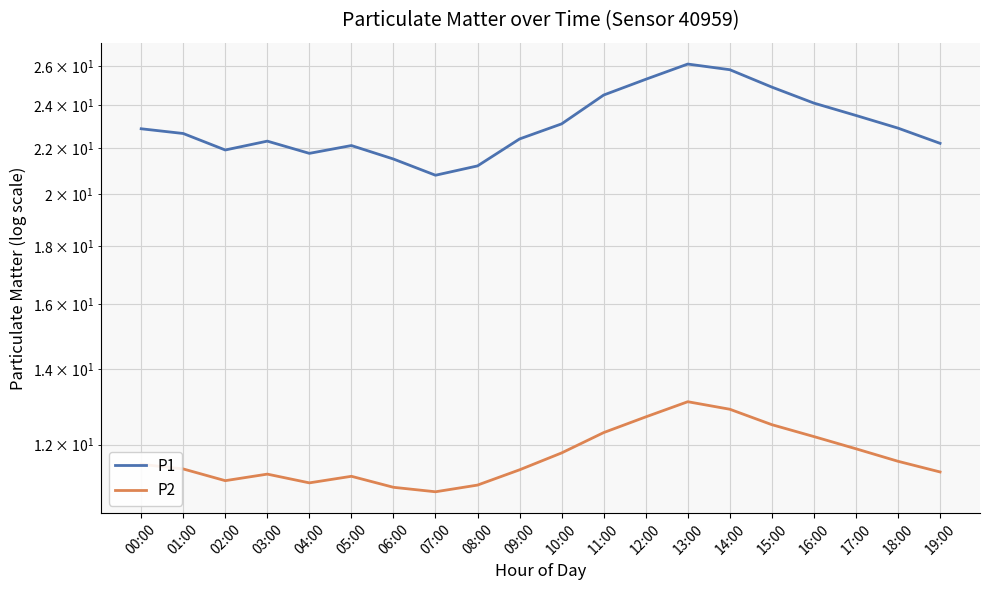

At which category does P1 reach its first local peak?

03:00